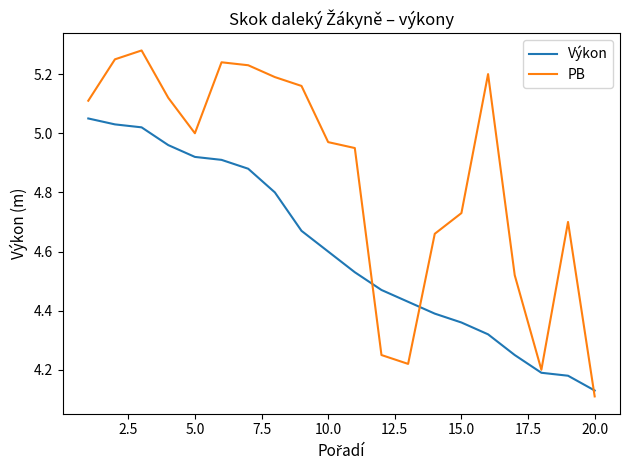

Which series has the widest spread of values?

PB